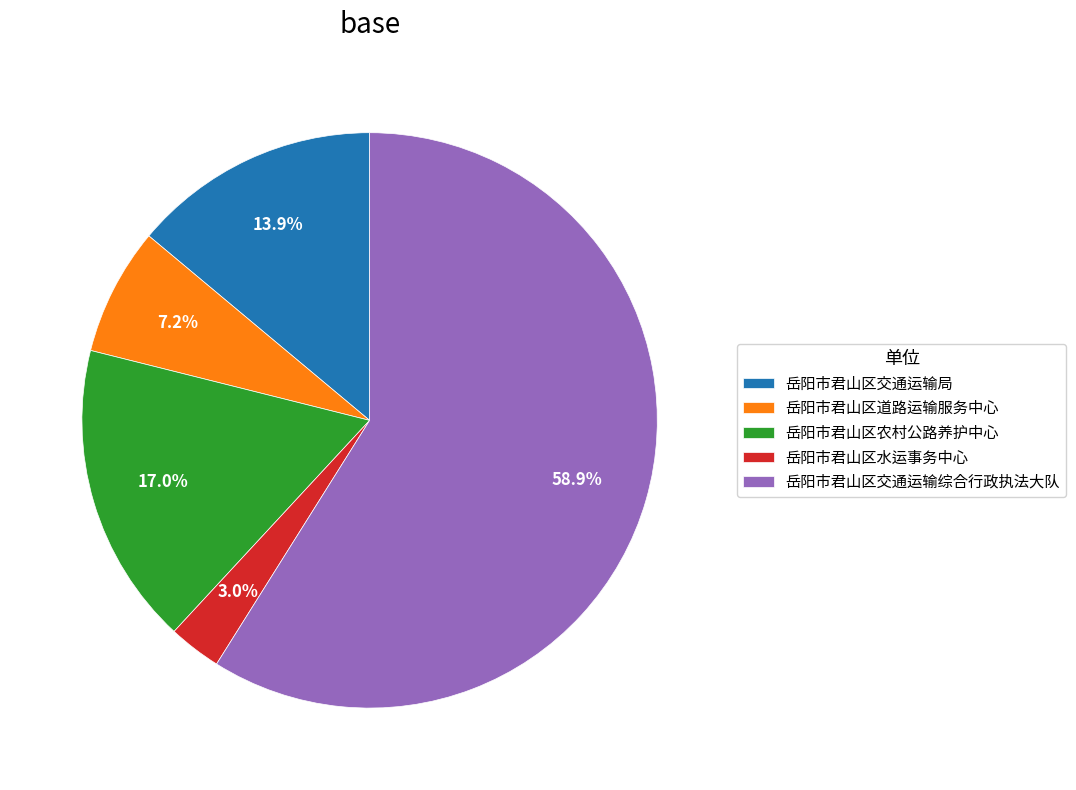

Count the number of slices in the pie.

5